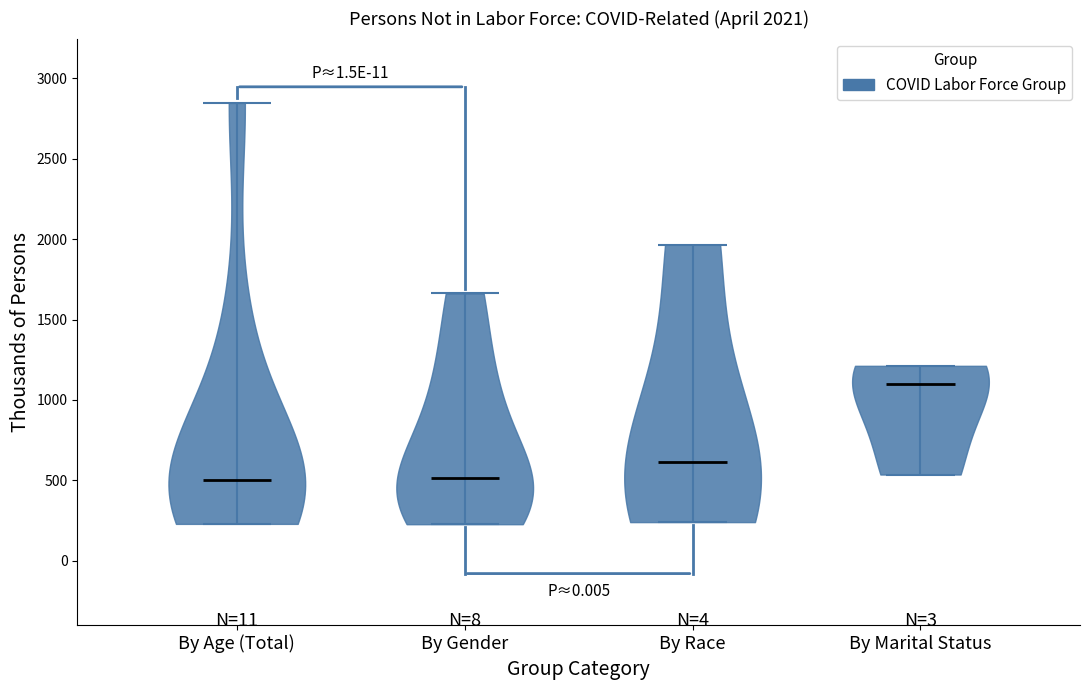

Which violin has the highest median line?

By Marital Status